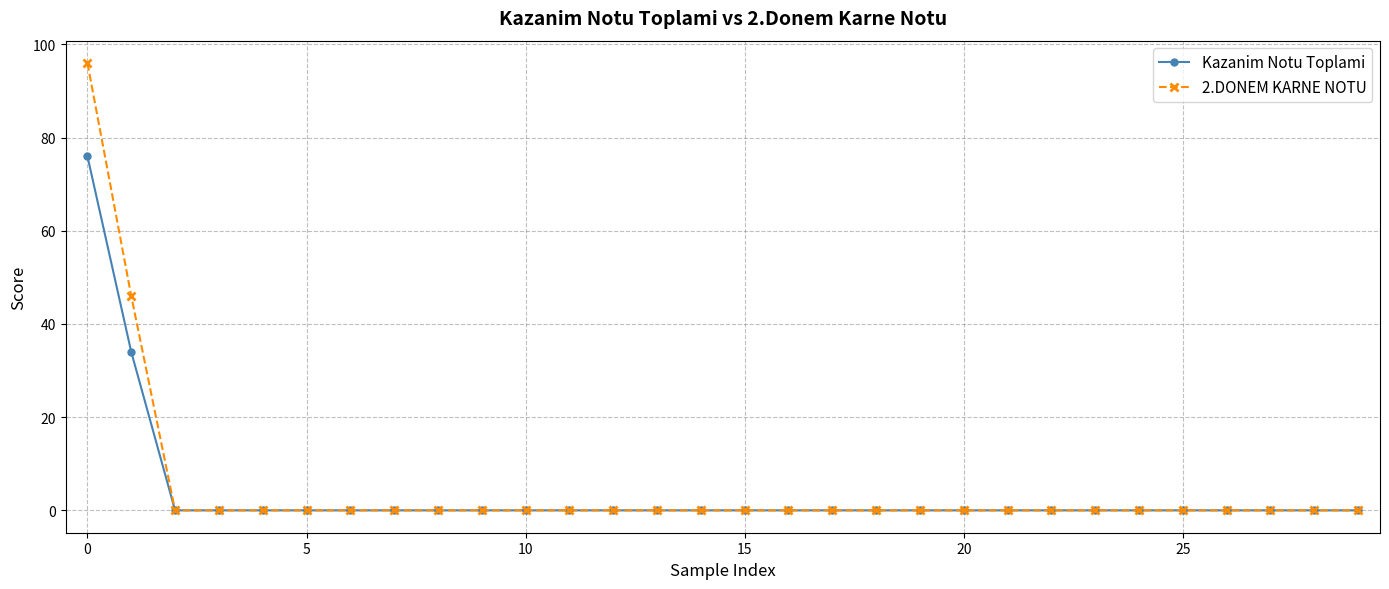

What is the greatest value displayed?

96